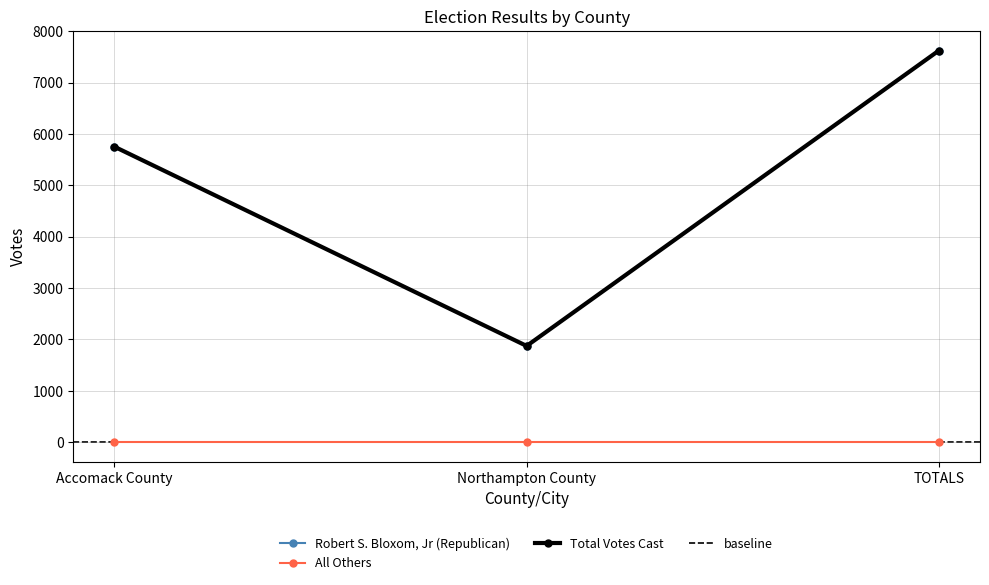

True or false: Total Votes Cast has a value of 2446 at TOTALS.

False